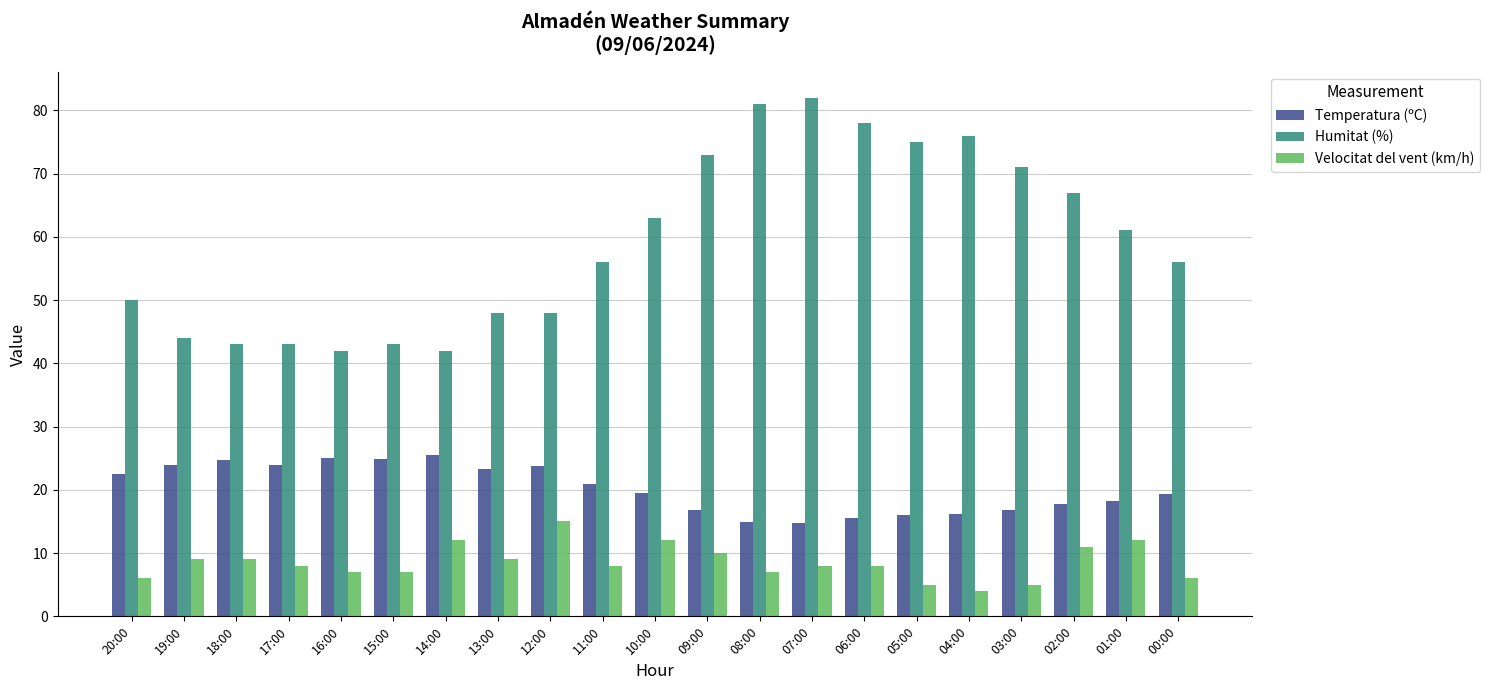

What are all the series names shown in the legend?

Temperatura (ºC), Humitat (%), Velocitat del vent (km/h)